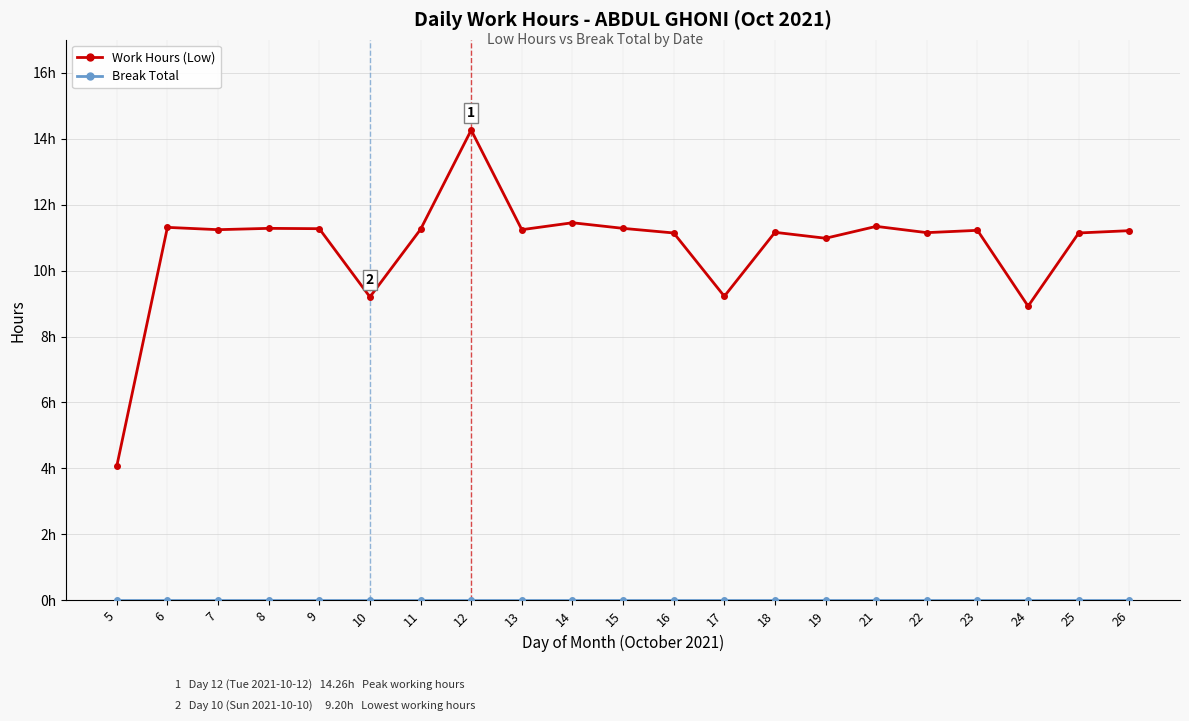

Is this an area chart (filled region under the line)?

No